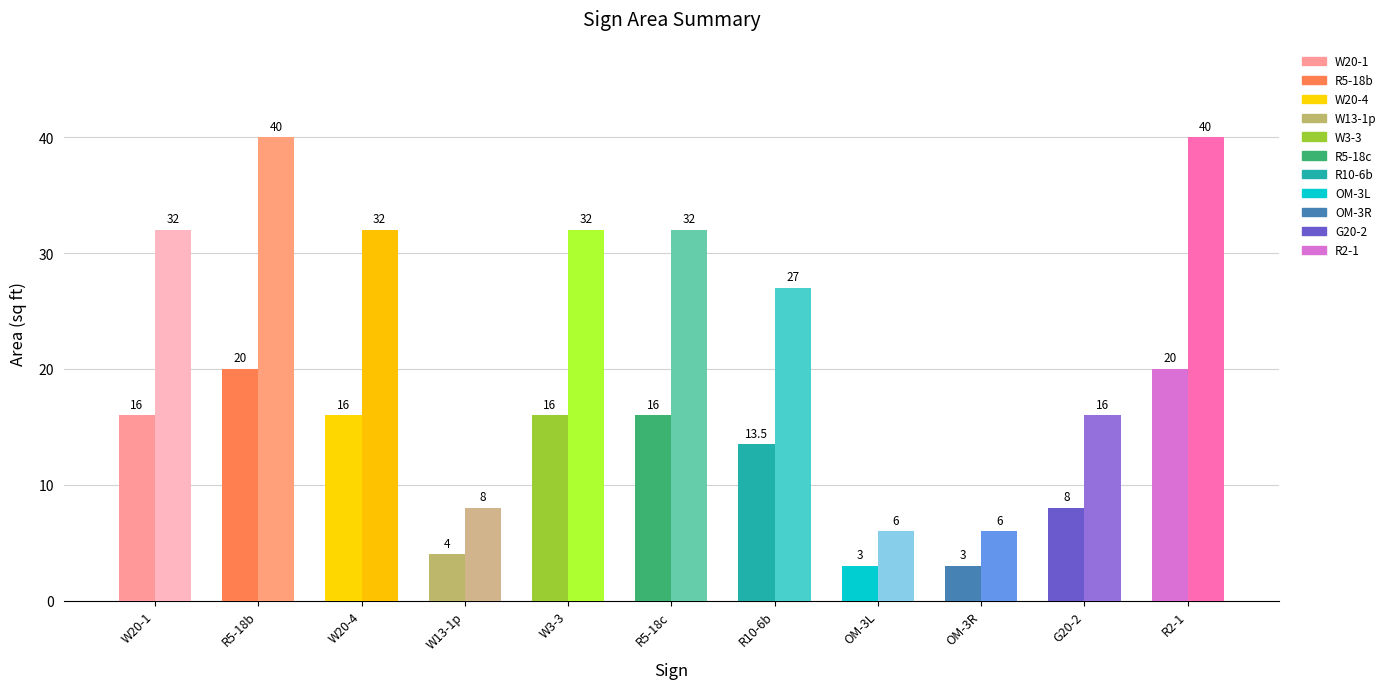

What is the highest value of the Total Sqft series?

40.0